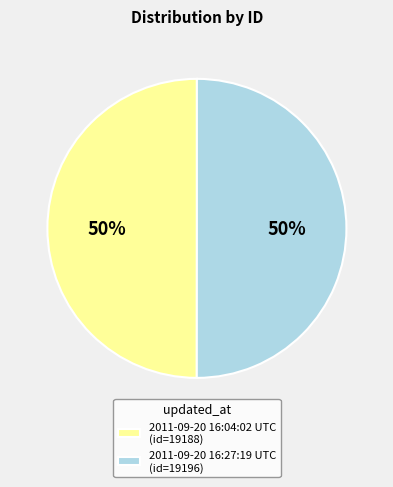

Count the number of slices in the pie.

2